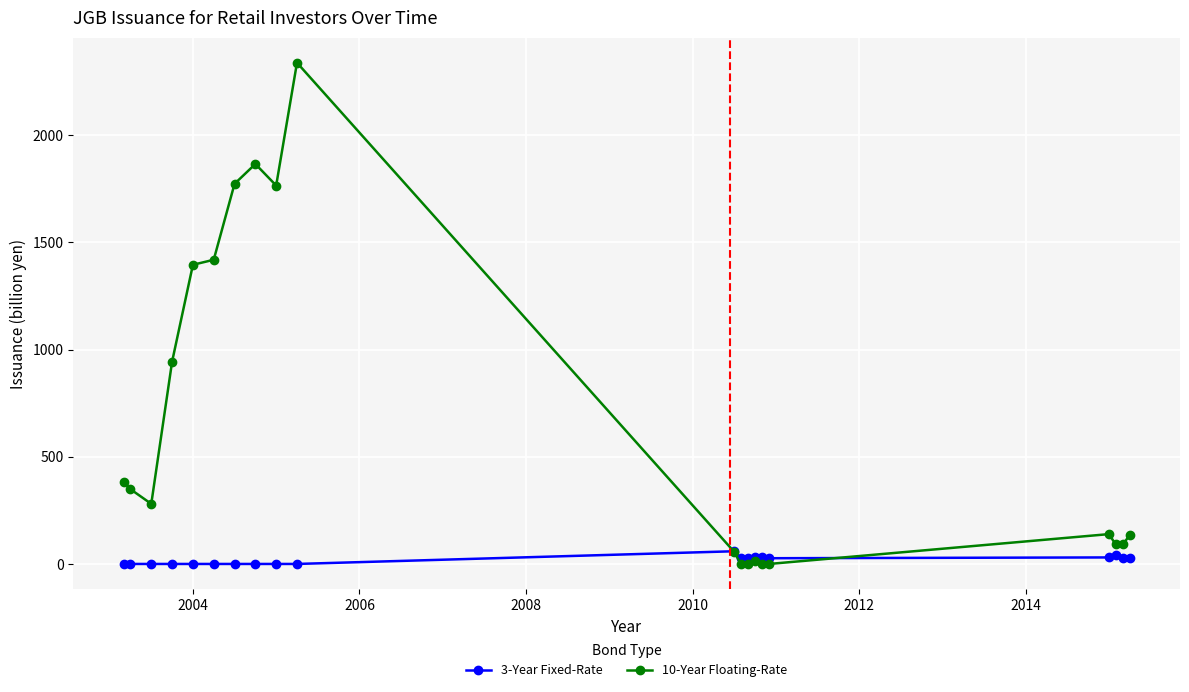

What is the value of the 10-Year Floating-Rate point at the 10th from the left?

2337.4